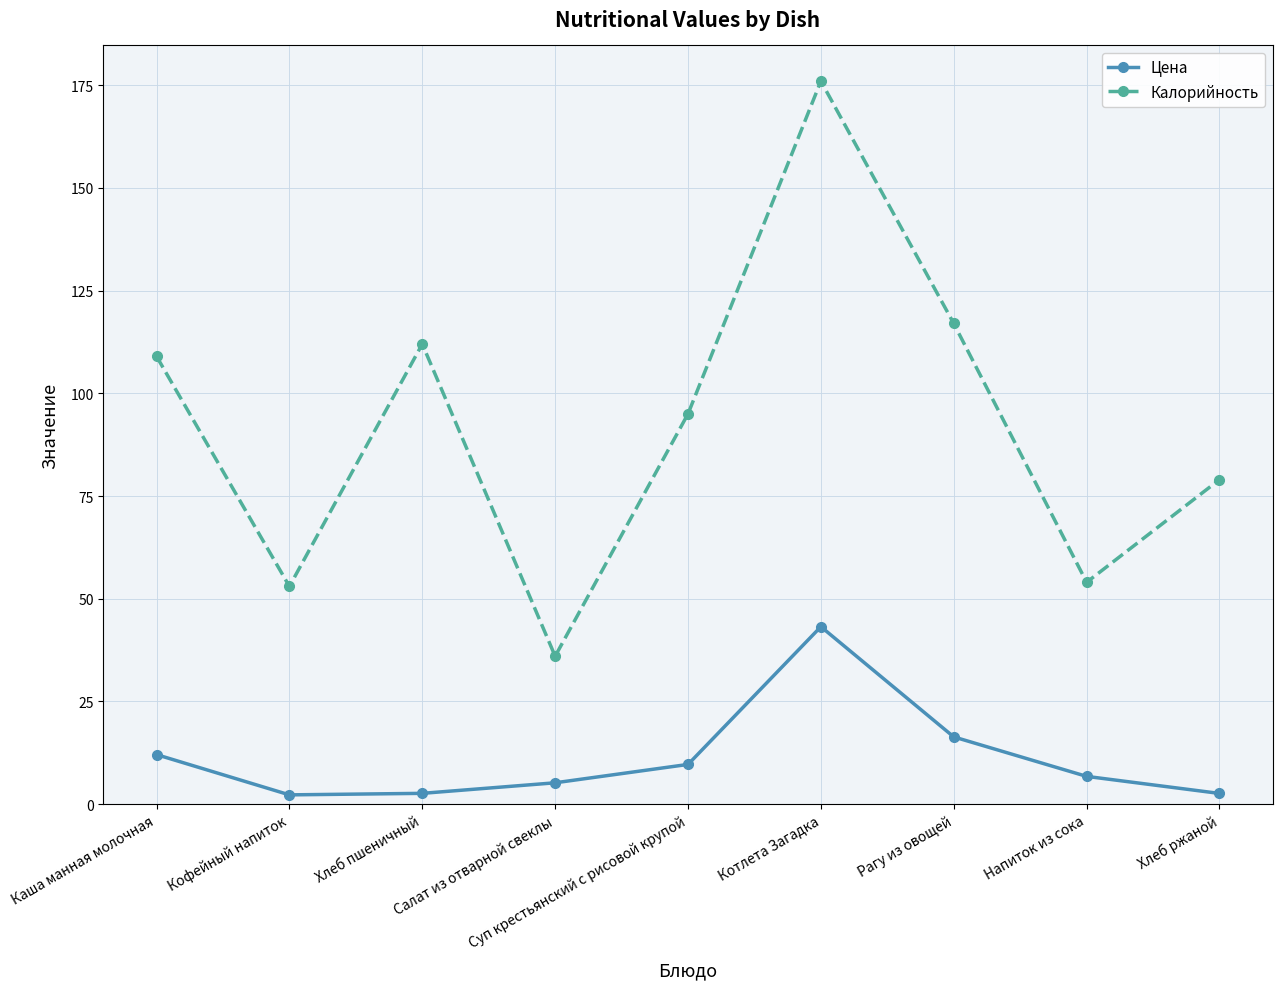

List the series in order of their overall mean, highest first.

Калорийность, Цена